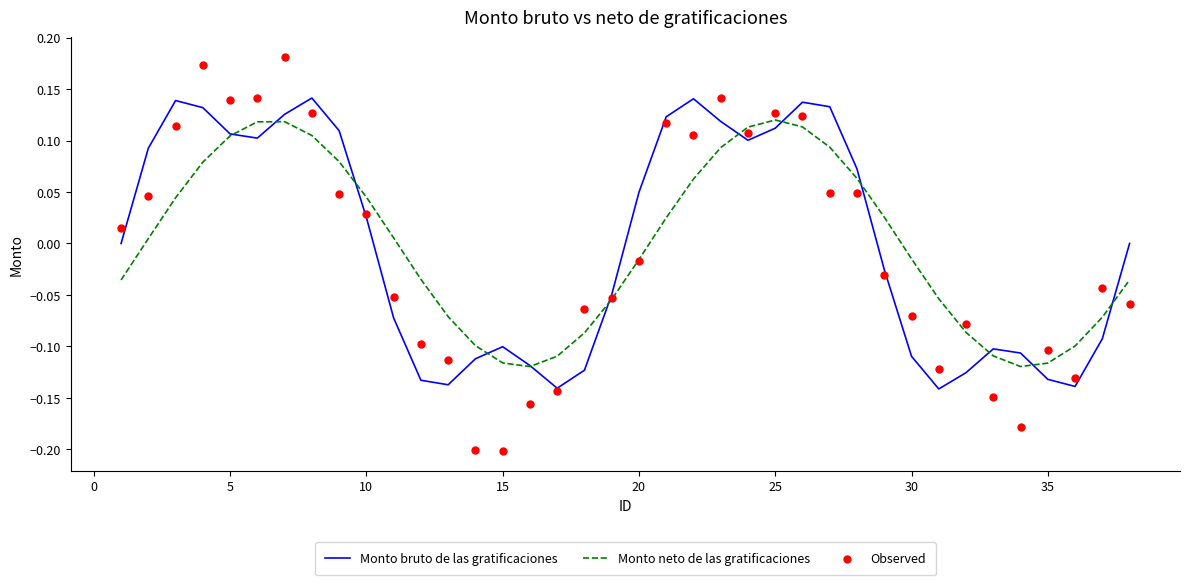

Which series has the largest Y range (max minus min)?

Observed